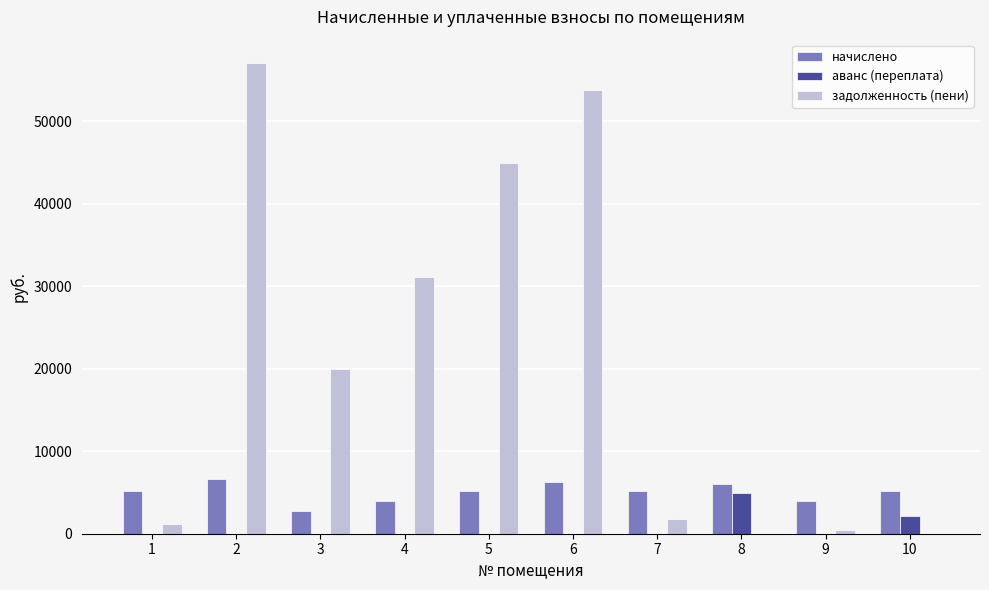

What is the sum of all начислено values?

50472.0